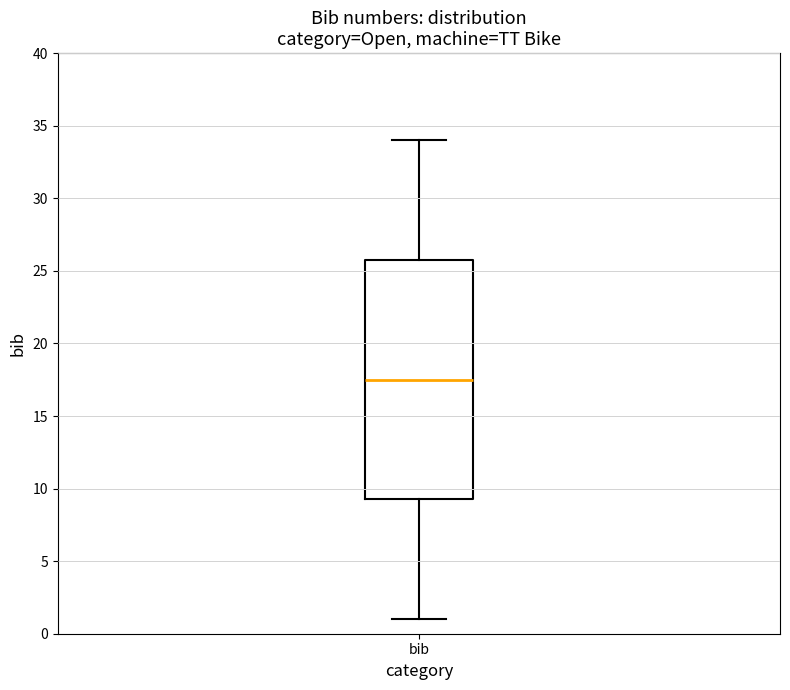

Where does the lower whisker of the box for bib end on the y-axis? The values are not printed on the chart, so give them approximately, as read against the axis.

1.0